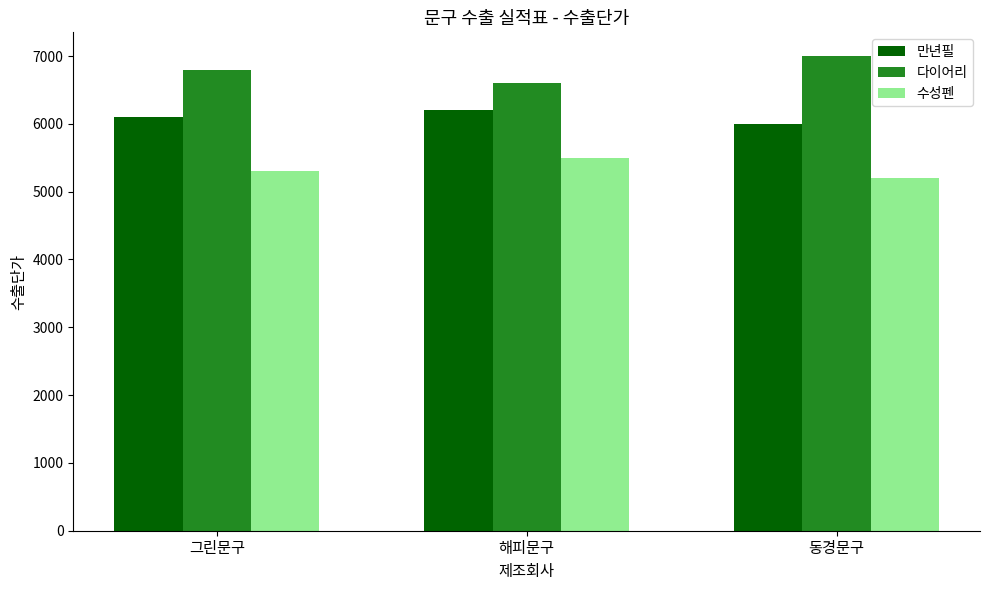

How many data points in 수성펜 are less than 5300?

1